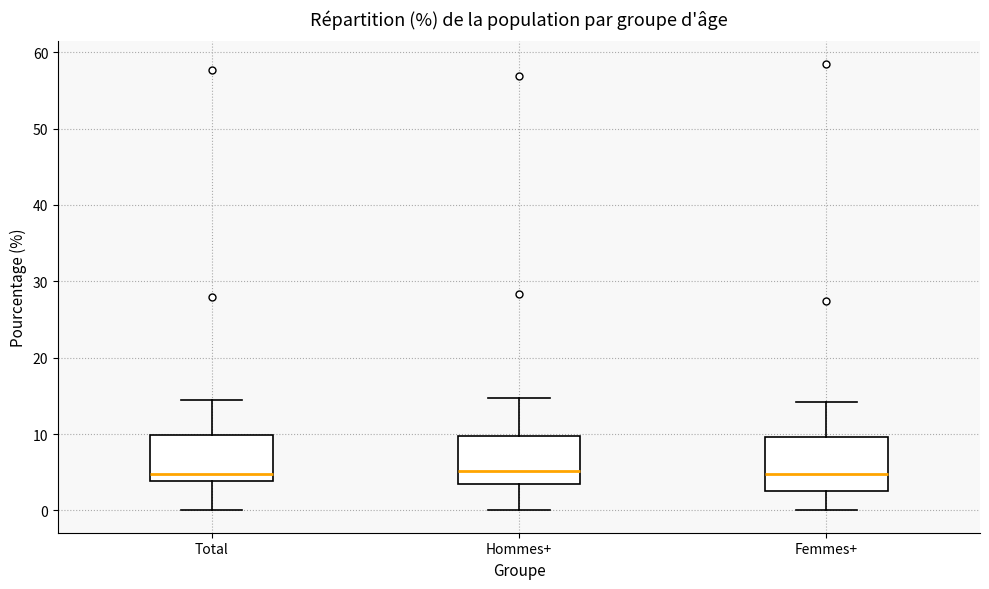

Reading left to right, read every box against the y-axis: the position of its median line, the range the box covers, and the ends of its whiskers. The values are not printed on the chart, so give them approximately, as read against the axis.

Total: median 5, box 4 to 10, whiskers 0 to 14
Hommes+: median 5, box 3 to 10, whiskers 0 to 15
Femmes+: median 5, box 3 to 10, whiskers 0 to 14